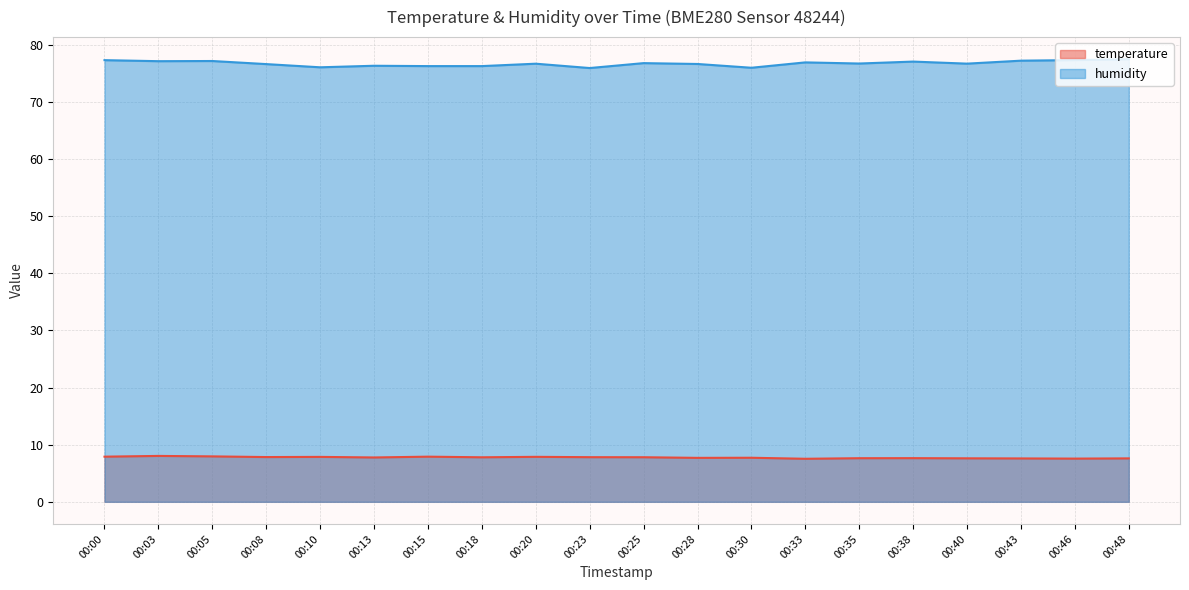

What is the average value of the temperature series?

7.8